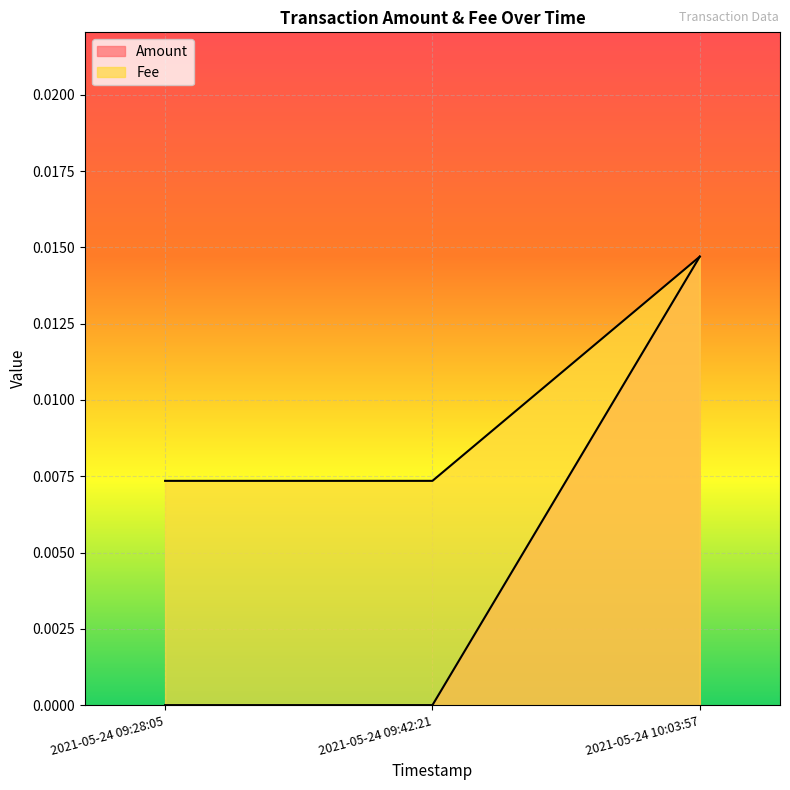

At which category is the sum across all series the highest?

2021-05-24 10:03:57